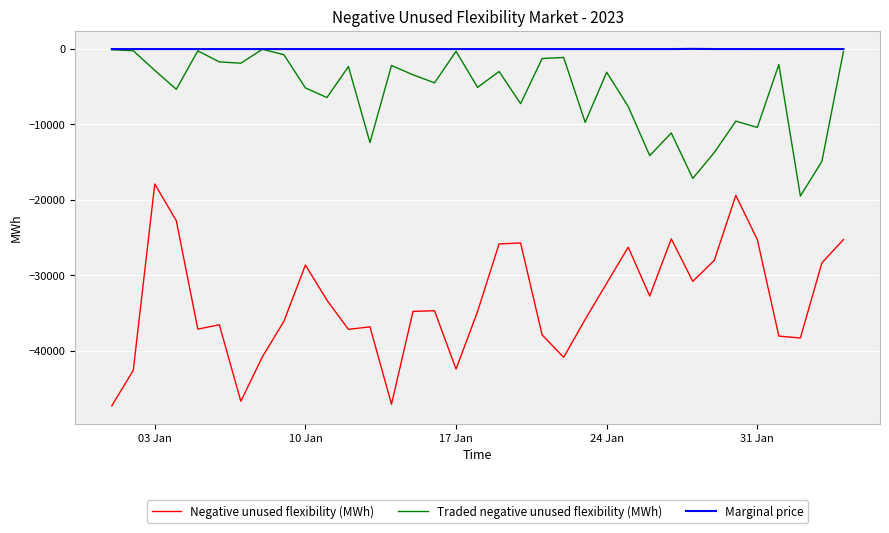

True or false: Negative unused flexibility (MWh) and Marginal price intersect in this chart.

False